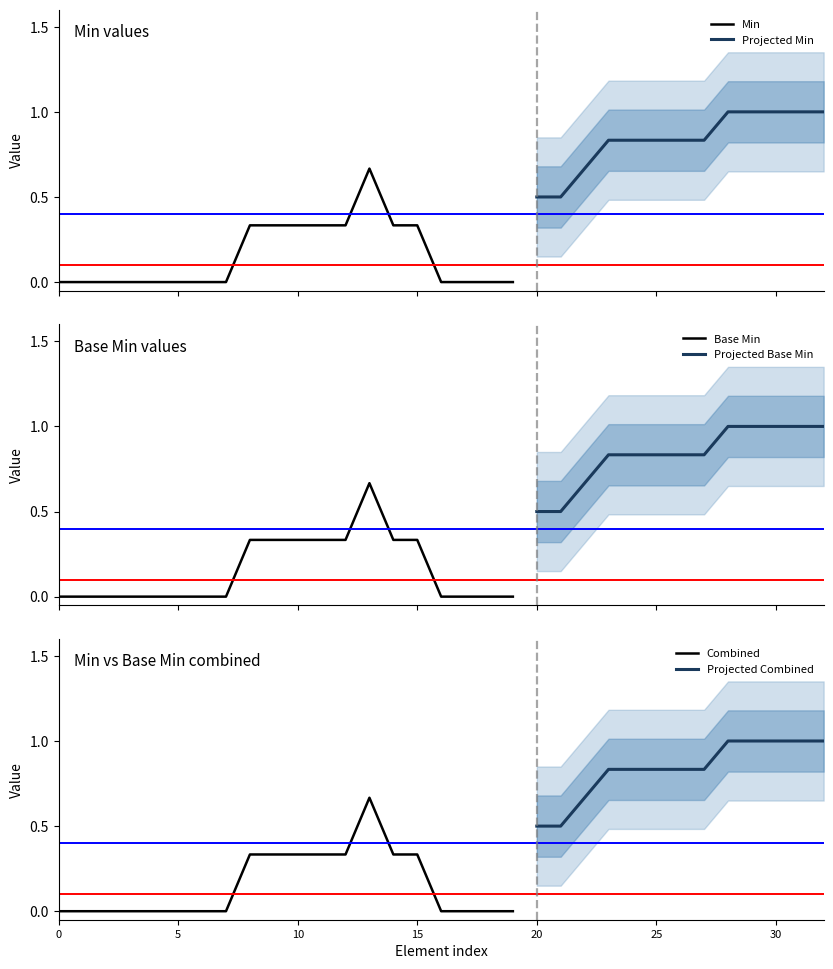

The Combined series shows 0.5 at 15. True or false?

False